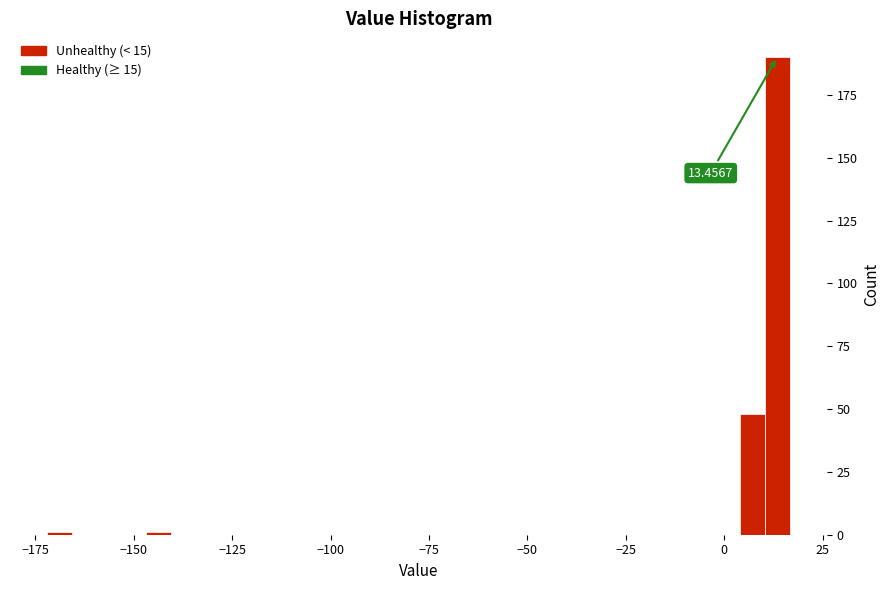

Read against the x-axis, roughly where is the centre of the tallest bar?

15